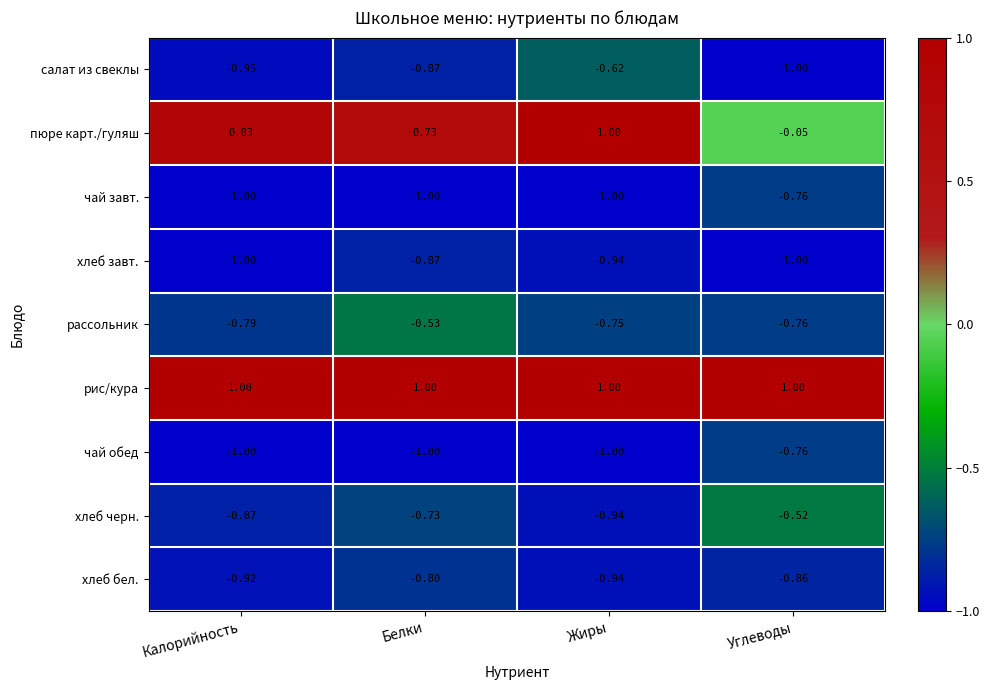

List the labels in order of хлеб бел. value, largest first.

Белки, Углеводы, Калорийность, Жиры